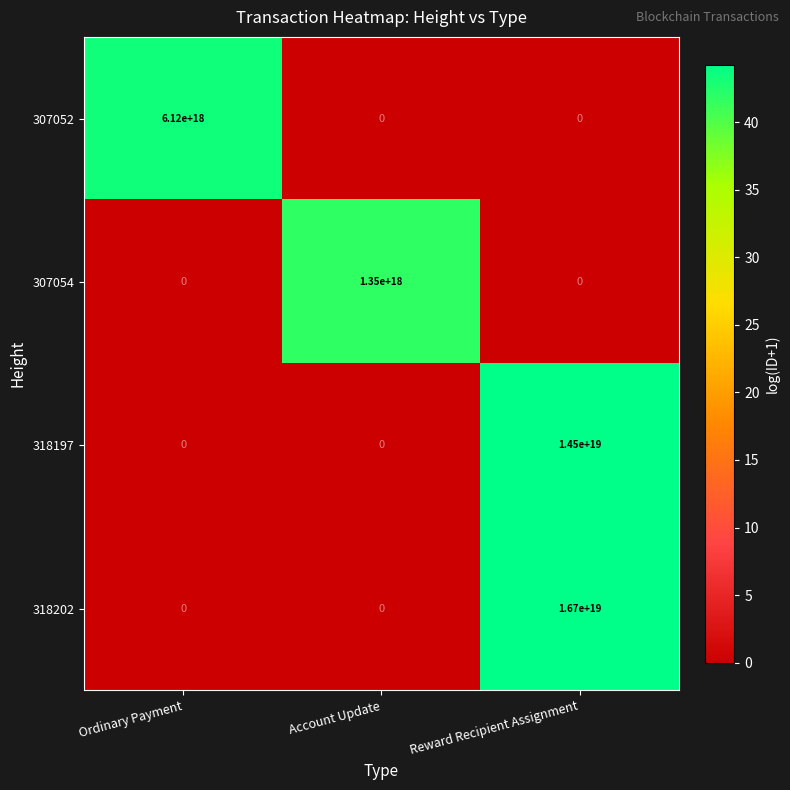

Count the number of categories in the chart.

3